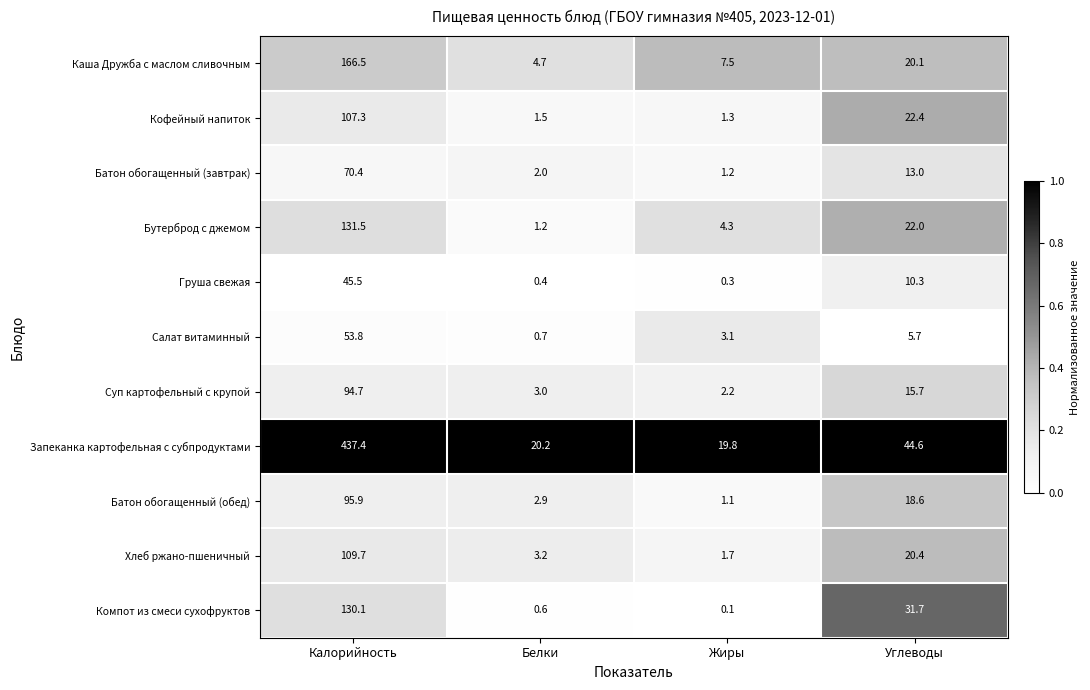

What is the total value across all series at Жиры?

42.6